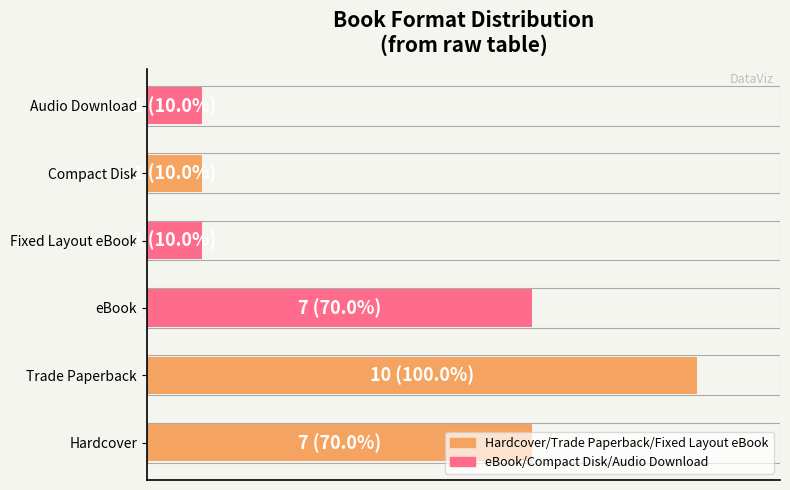

What is the minimum value shown in the chart?

10